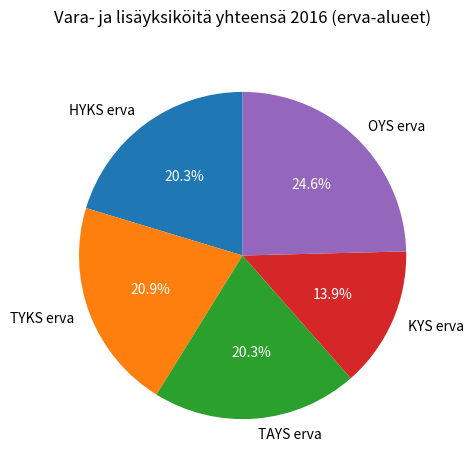

To the nearest percent, what is the difference between the largest and smallest slice percentages?

11%